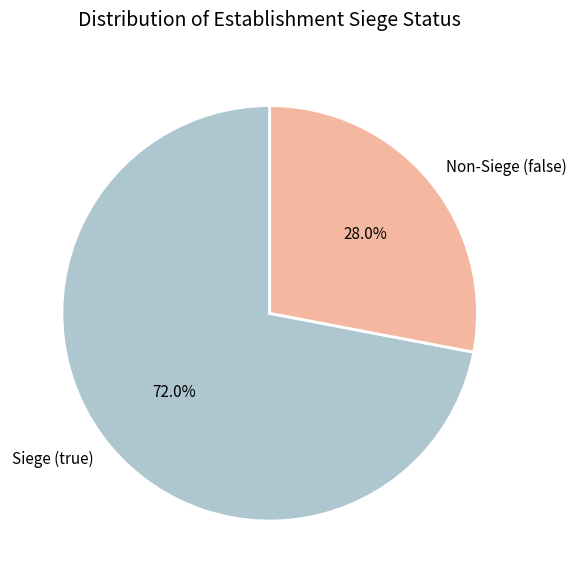

Between Siege (true) and Non-Siege (false), which is larger?

Siege (true)